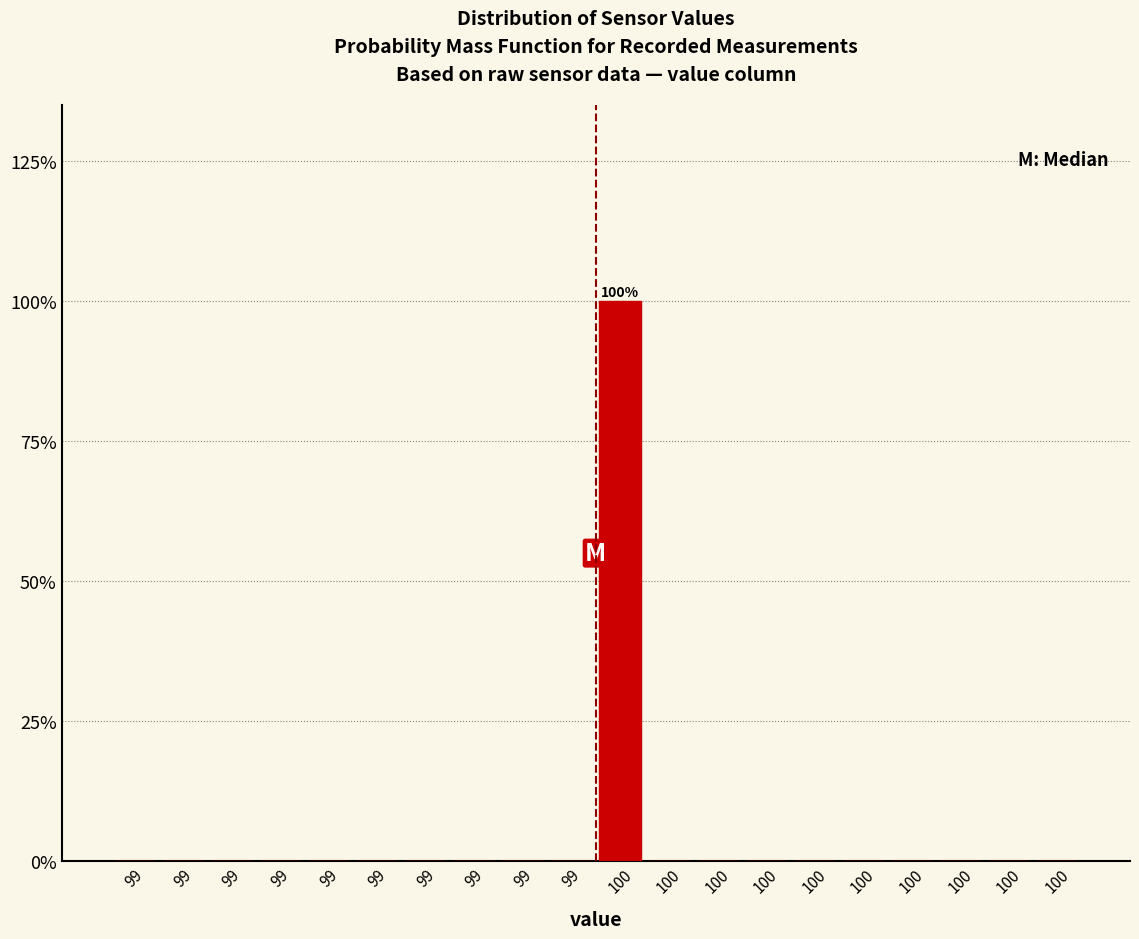

How many data points does each series have?

20